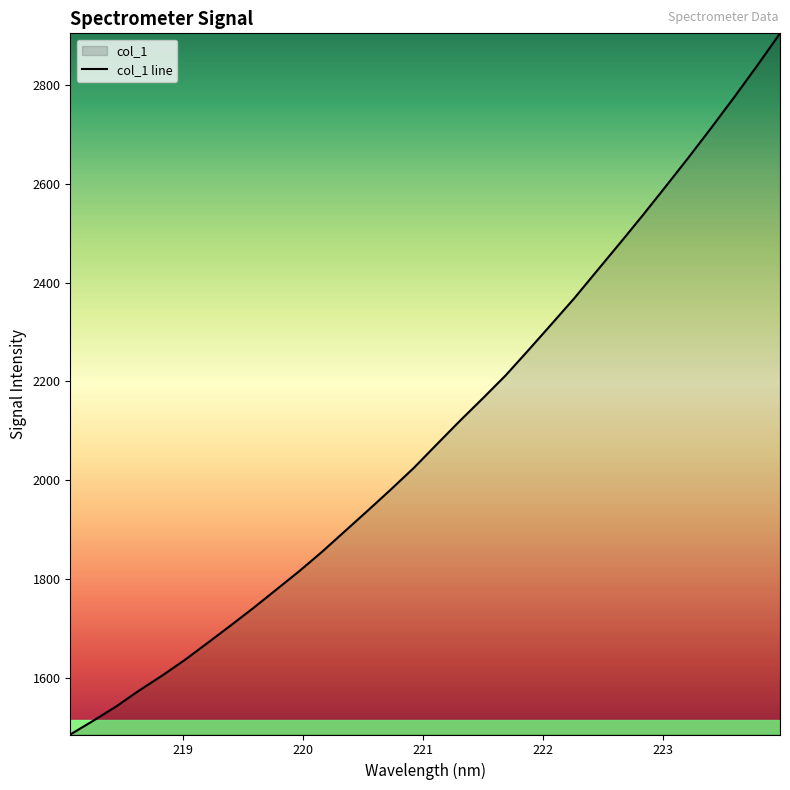

What is the maximum value shown in the chart?

2904.6